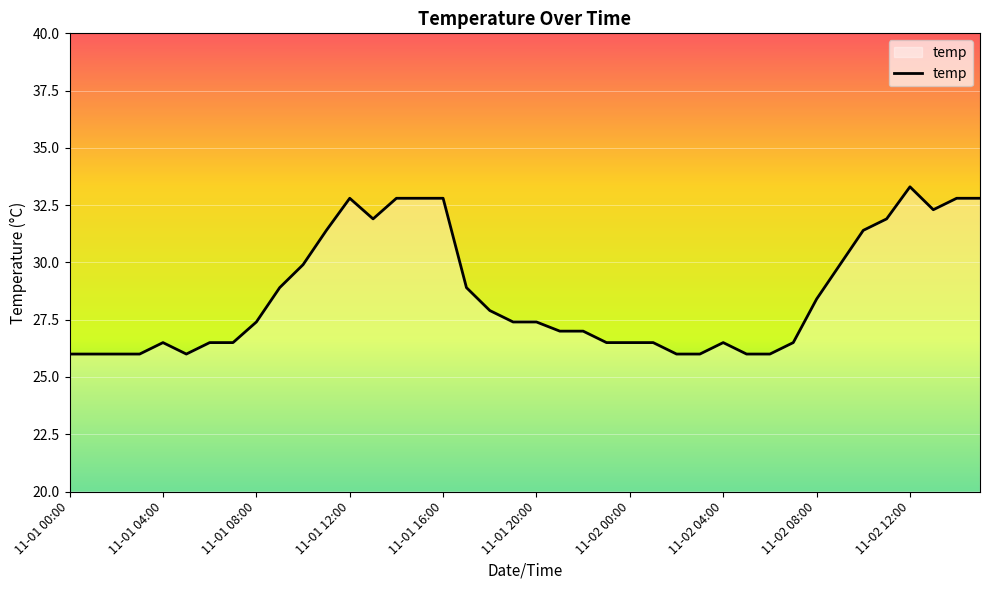

What is the difference between the maximum and minimum values?

7.3